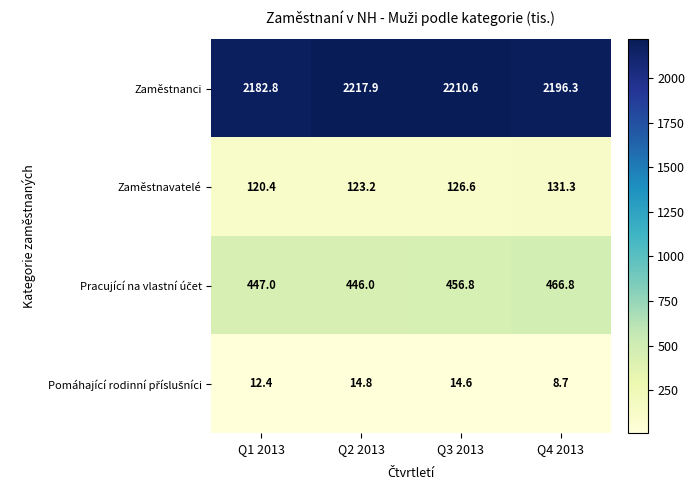

What is the difference between the Zaměstnavatelé values at Q2 2013 and Q3 2013?

3.4